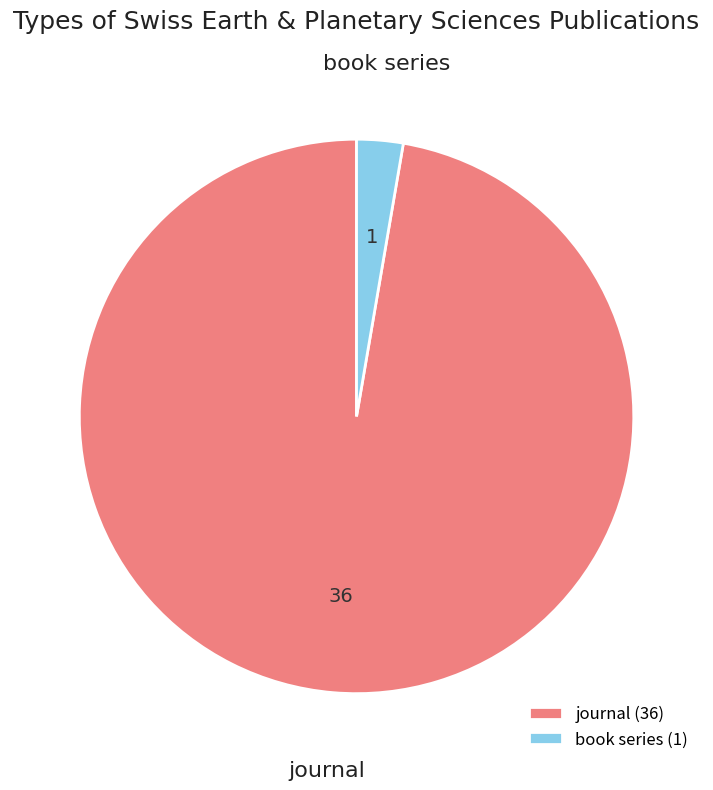

Which category has the biggest portion of the pie?

journal